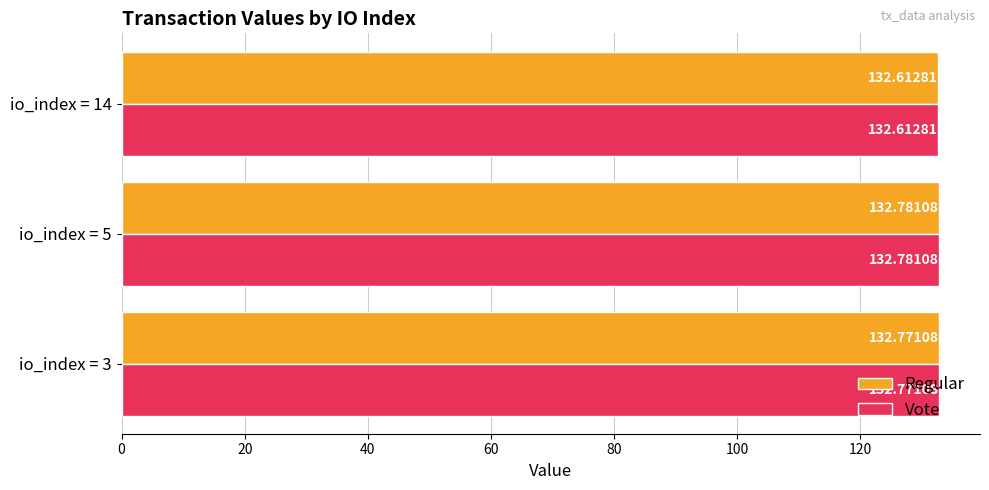

Rank the categories by Vote value from highest to lowest.

io_index = 5, io_index = 3, io_index = 14